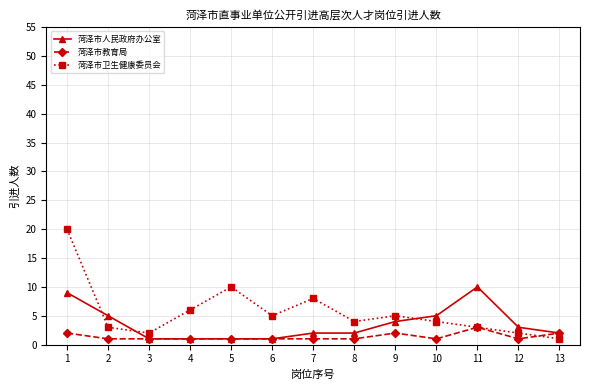

Count the number of categories in the chart.

13